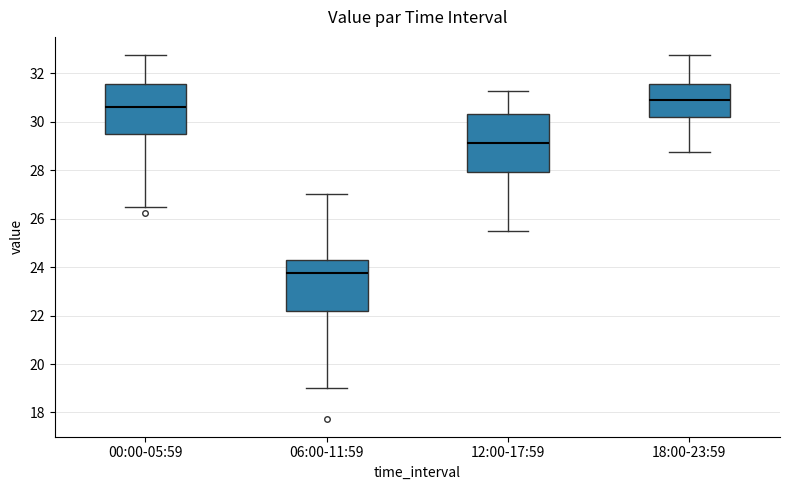

Reading left to right, transcribe this box plot: for each box, give where its median line is, the range the box spans, and where its two whiskers end, as read against the y-axis. The values are not printed on the chart, so give them approximately, as read against the axis.

00:00-05:59: median 30.6, box 29.6 to 31.6, whiskers 26.6 to 32.8
06:00-11:59: median 23.8, box 22.2 to 24.4, whiskers 19.0 to 27.0
12:00-17:59: median 29.2, box 28.0 to 30.4, whiskers 25.6 to 31.2
18:00-23:59: median 30.8, box 30.2 to 31.6, whiskers 28.8 to 32.8